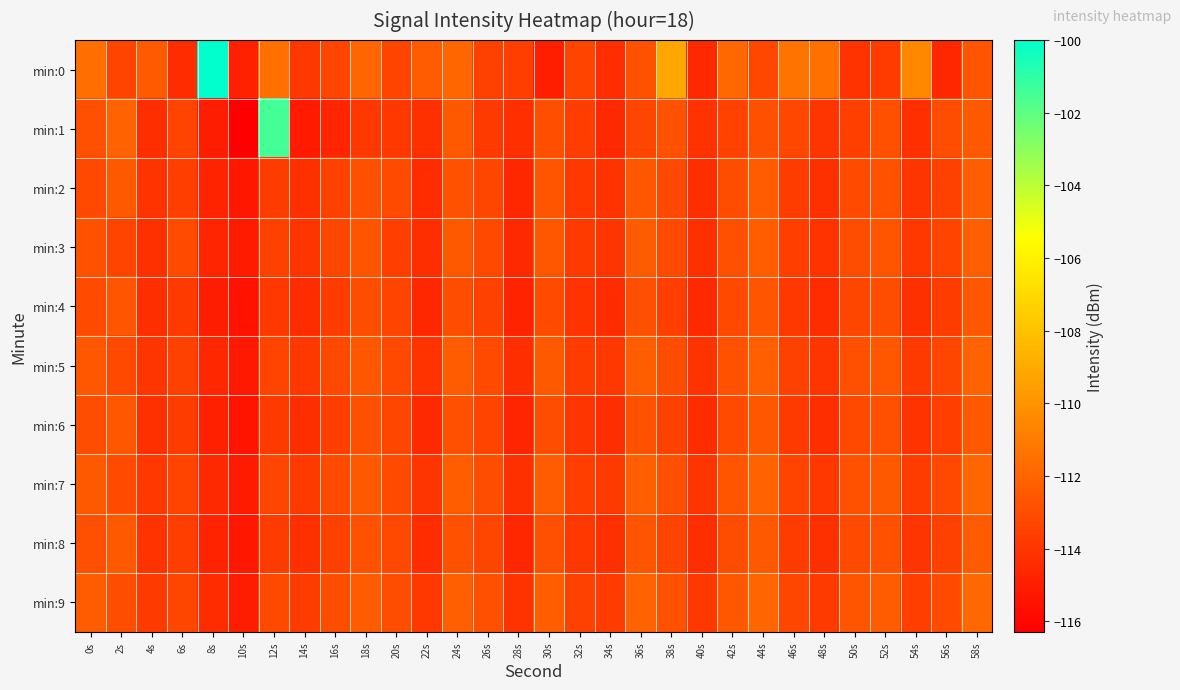

Between 18s and 56s, which is larger?

18s